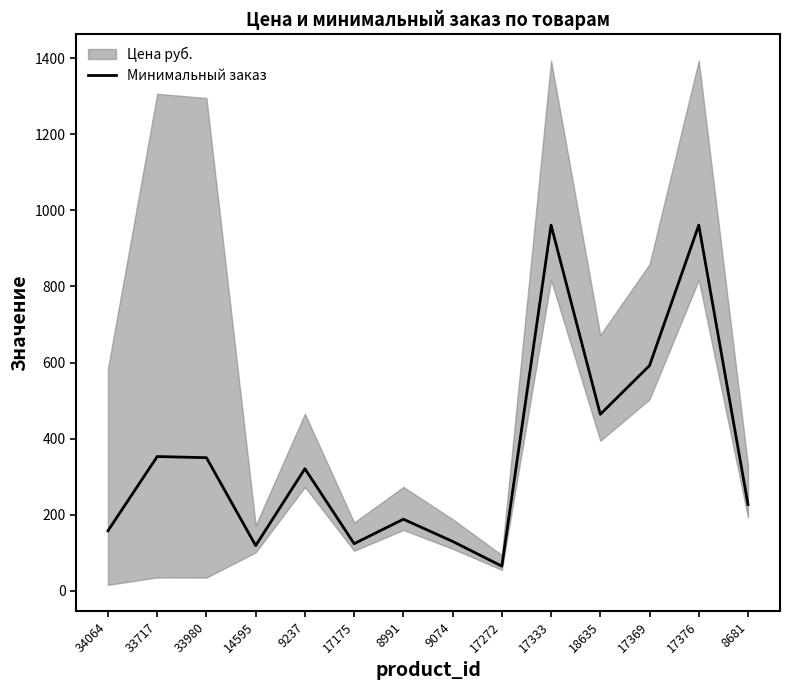

How many interior local valleys (lower than both neighbors) does the data have?

4